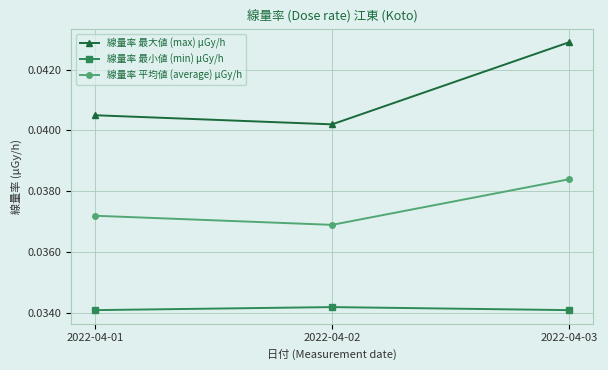

What are all the series names shown in the legend?

線量率 最大値 (max) μGy/h, 線量率 最小値 (min) μGy/h, 線量率 平均値 (average) μGy/h